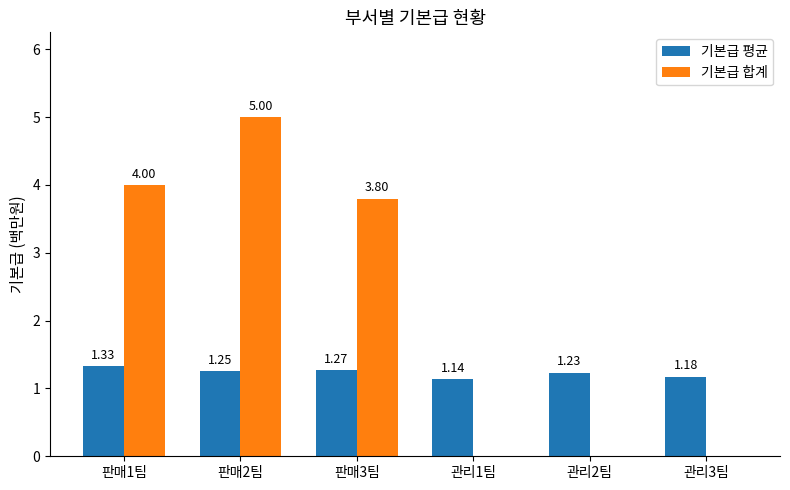

The 기본급 평균 series shows 0.8 at 판매2팀. True or false?

False